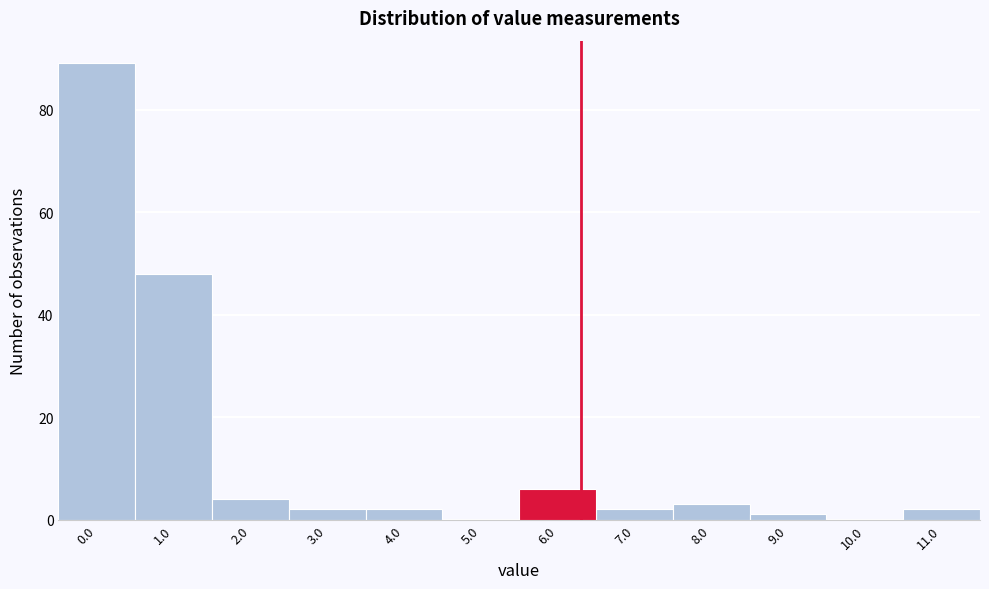

Reading right to left, list all the values displayed in this chart.

11.0=2	10.0=0	9.0=1	8.0=3	7.0=2	6.0=6	5.0=0	4.0=2	3.0=2	2.0=4	1.0=48	0.0=89